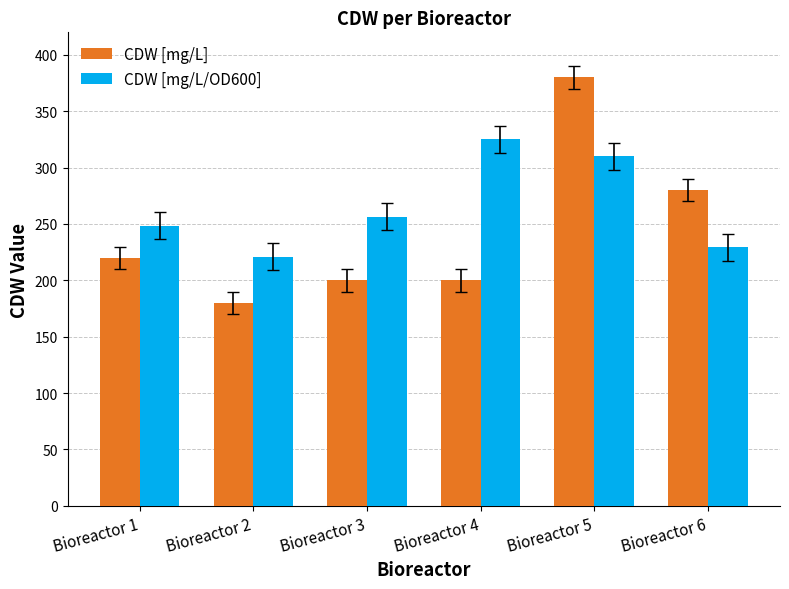

What is the value of the CDW [mg/L/OD600] bar at the 1st from the left?

248.6